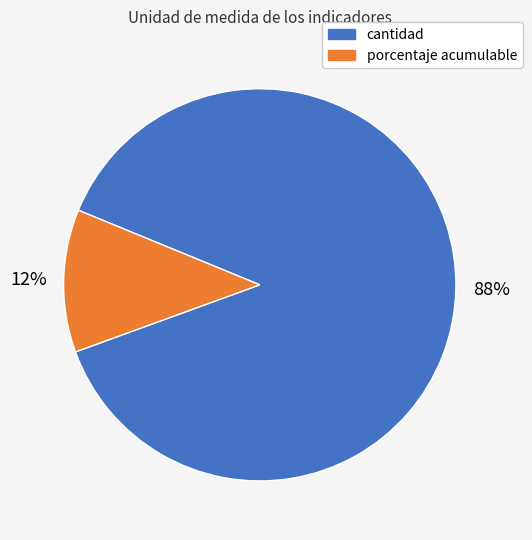

To the nearest percent, what is the average slice percentage?

50%